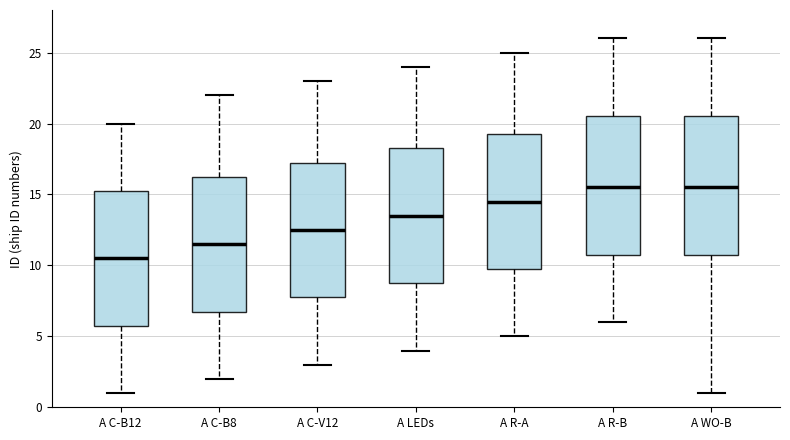

Where does the upper whisker of the box for A LEDs end on the y-axis? The values are not printed on the chart, so give them approximately, as read against the axis.

24.0